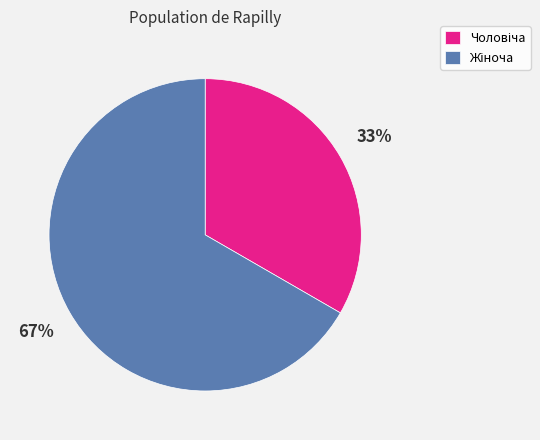

Is there a majority slice in this chart?

Yes